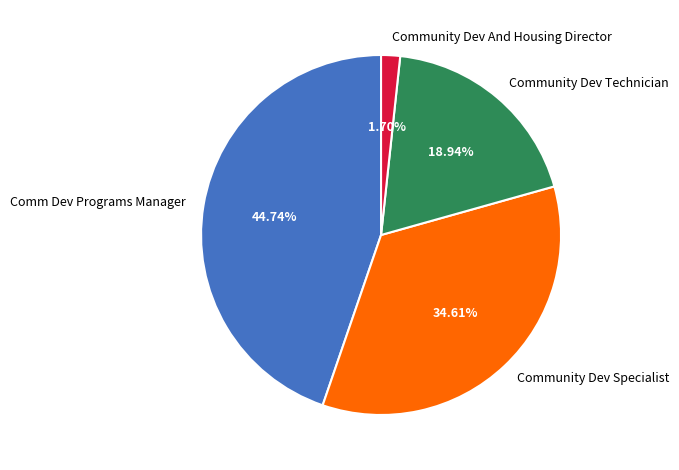

What is the ratio of the value at Comm Dev Programs Manager to the value at Community Dev Technician?

2.4